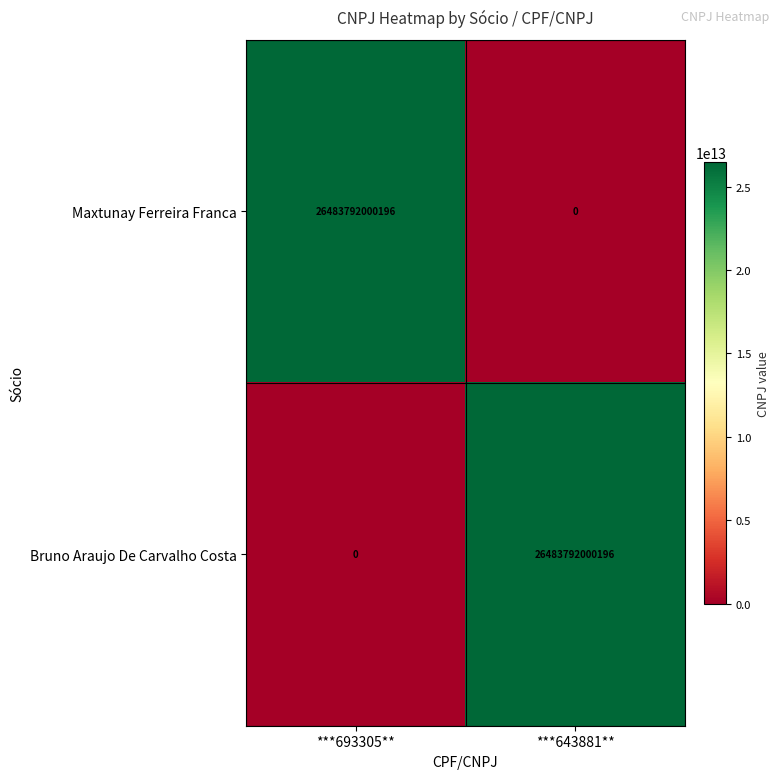

What is the sum of all Bruno Araujo De Carvalho Costa values?

26483792000196